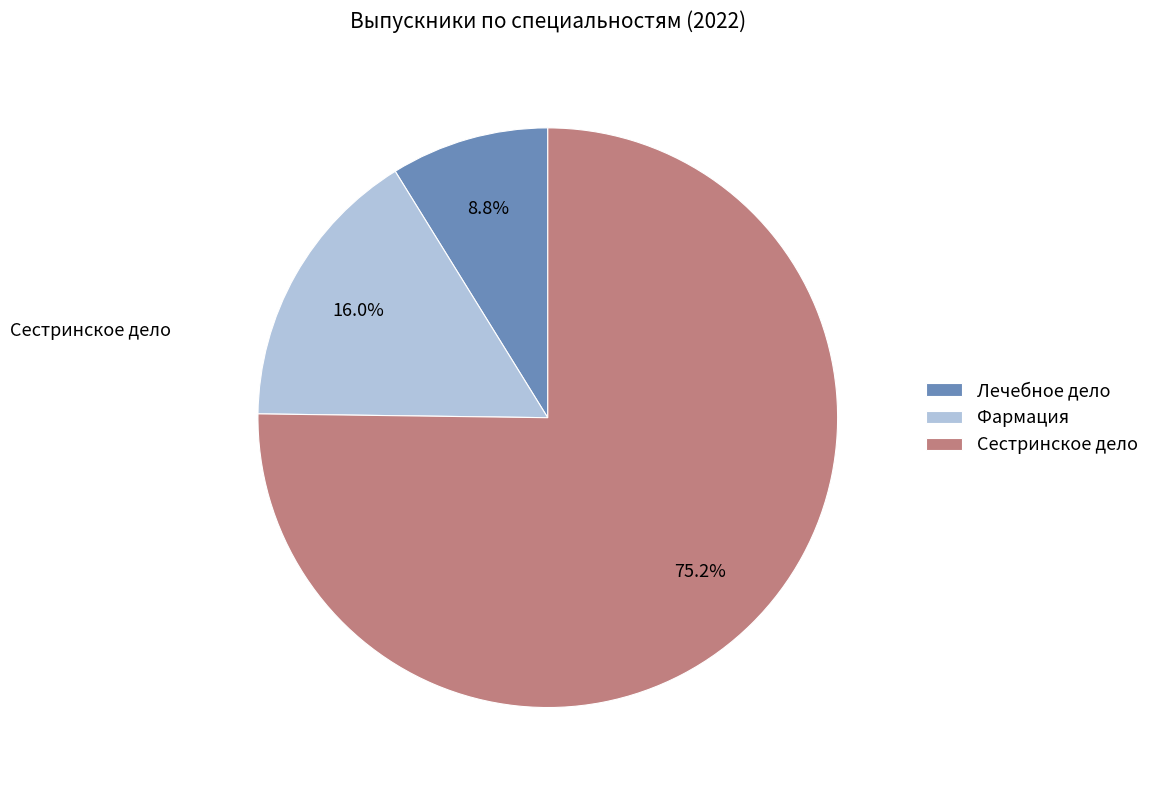

Between Фармация and Сестринское дело, which is larger?

Сестринское дело